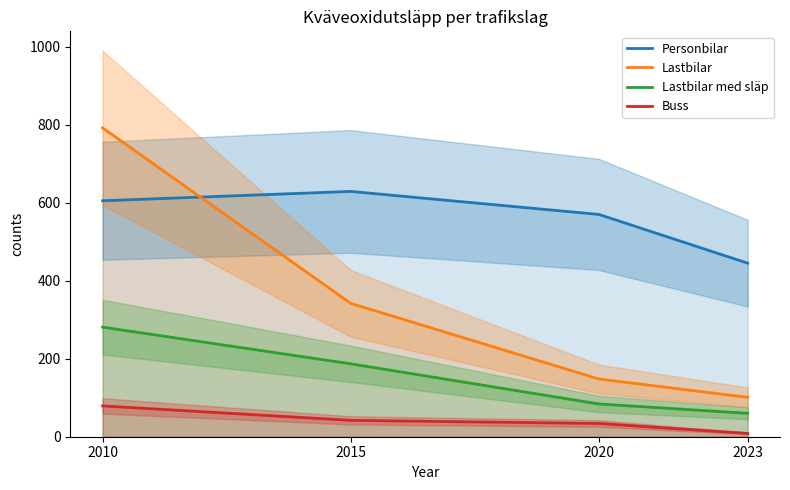

True or false: Buss and Lastbilar intersect in this chart.

False